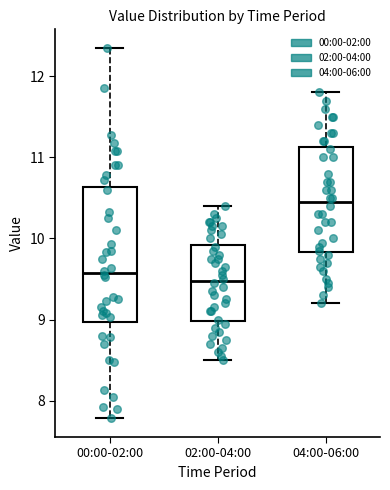

Which box has the highest median line?

04:00-06:00